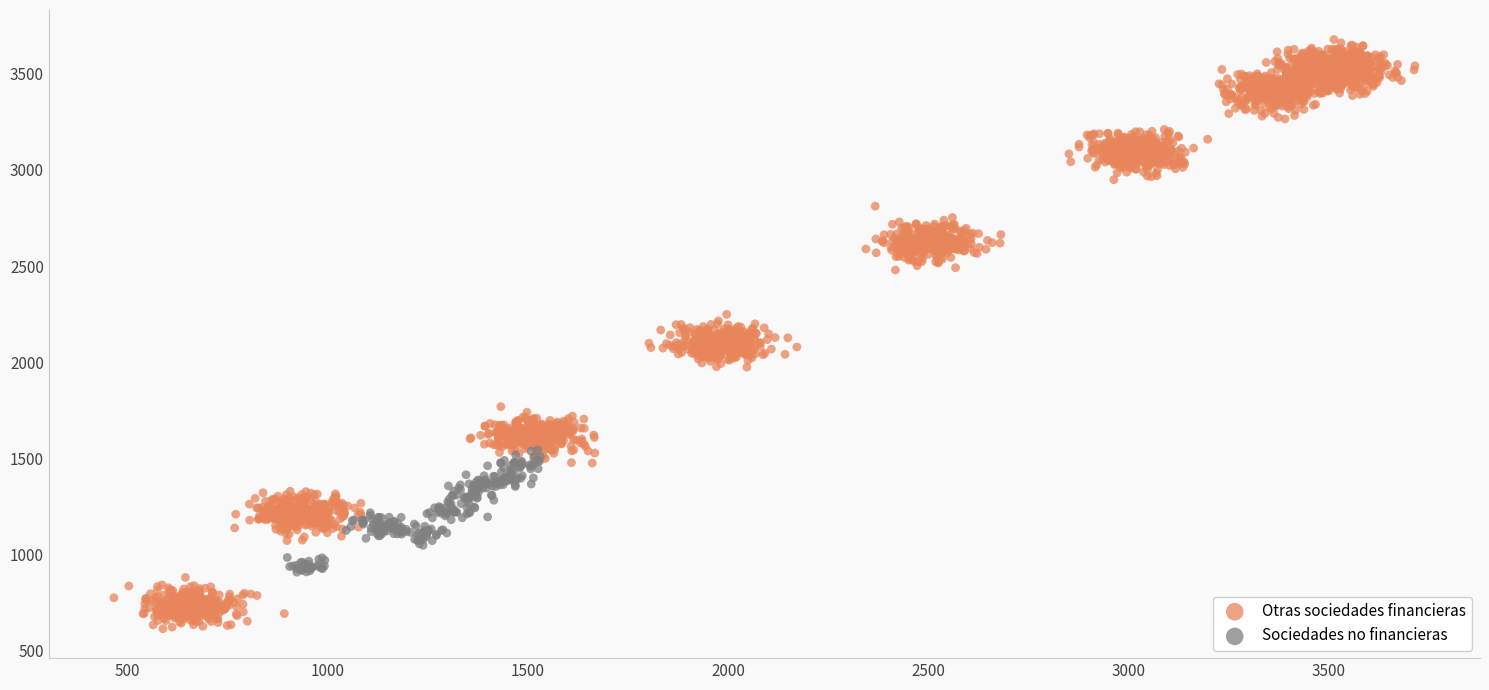

Which series contains the lowest Y value?

Otras sociedades financieras